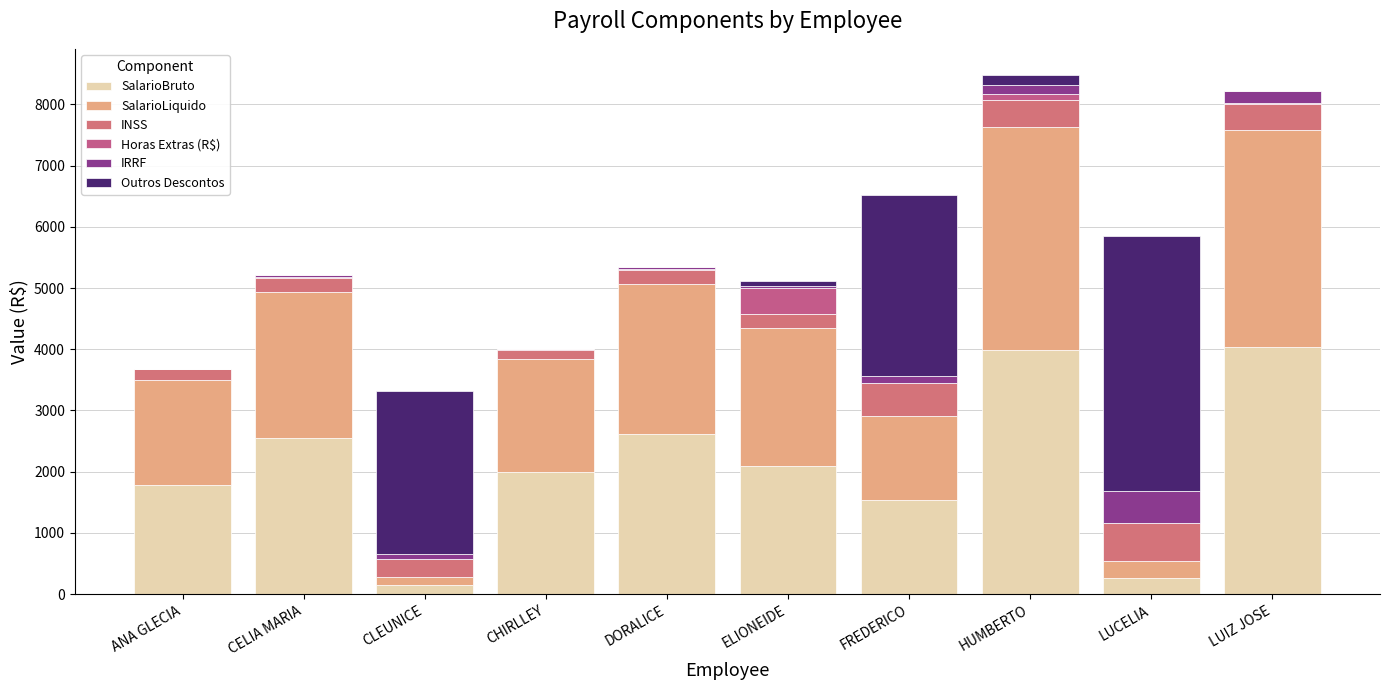

At ANA GLECIA, list the series in order from largest to smallest.

SalarioBruto, SalarioLiquido, INSS, Horas Extras (R$), IRRF, Outros Descontos